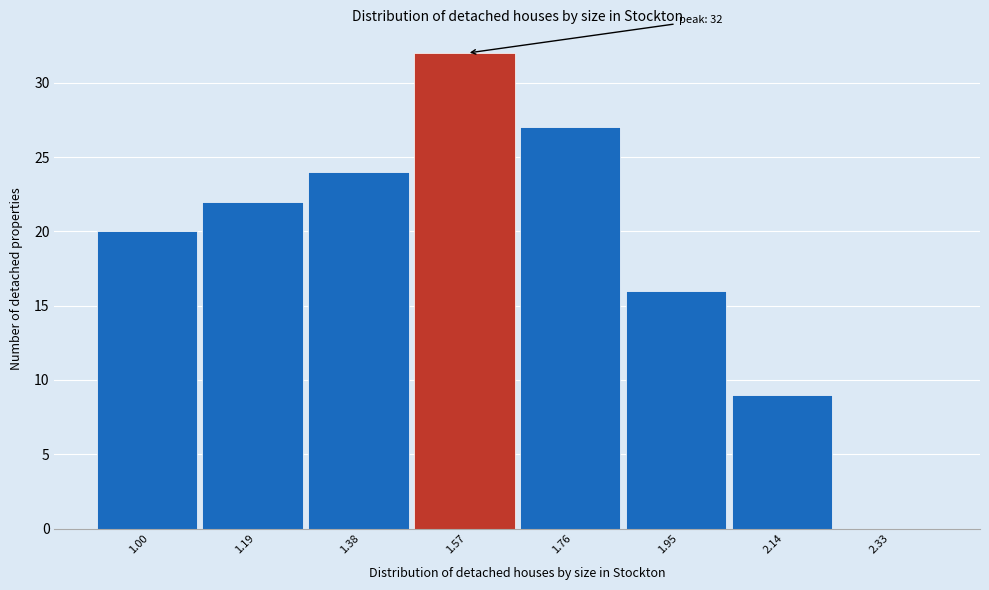

Reading left to right, what are all the values shown in this chart?

1.00=20	1.19=22	1.38=24	1.57=32	1.76=27	1.95=16	2.14=9	2.33=0